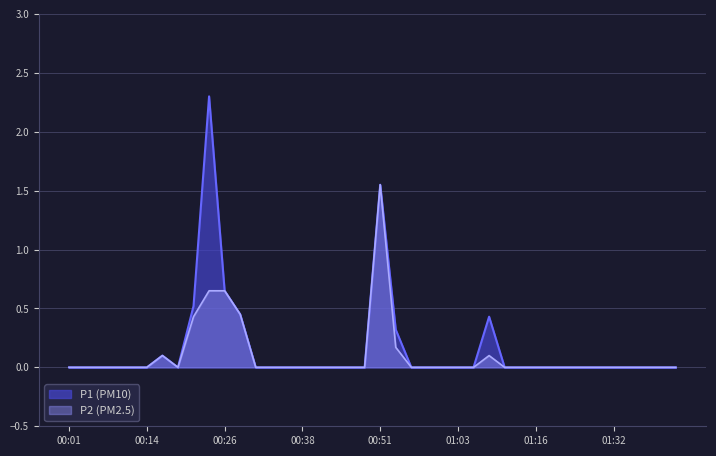

Is it true that P2 equals -0.7 at 00:43?

False